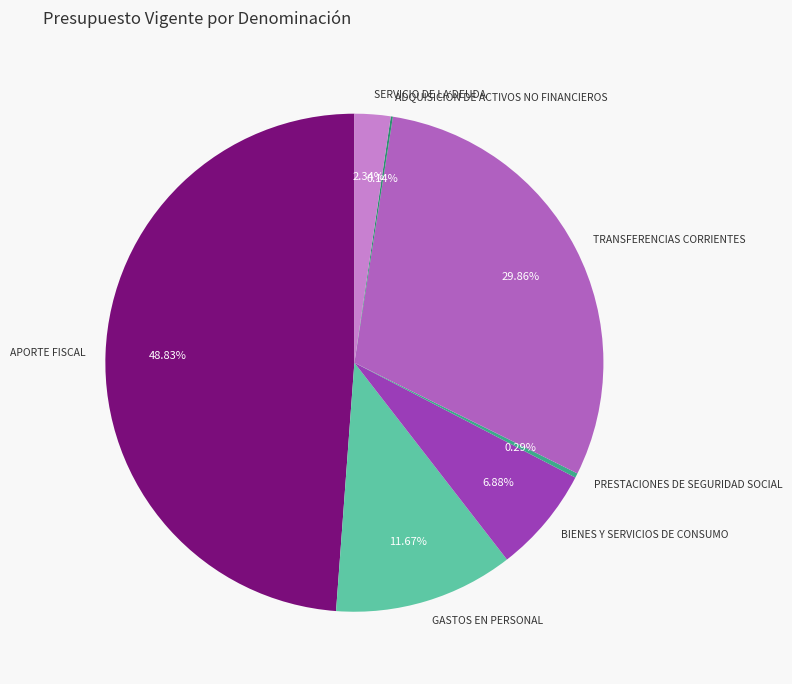

To the nearest percent, what is the difference between the largest and smallest slice percentages?

49%